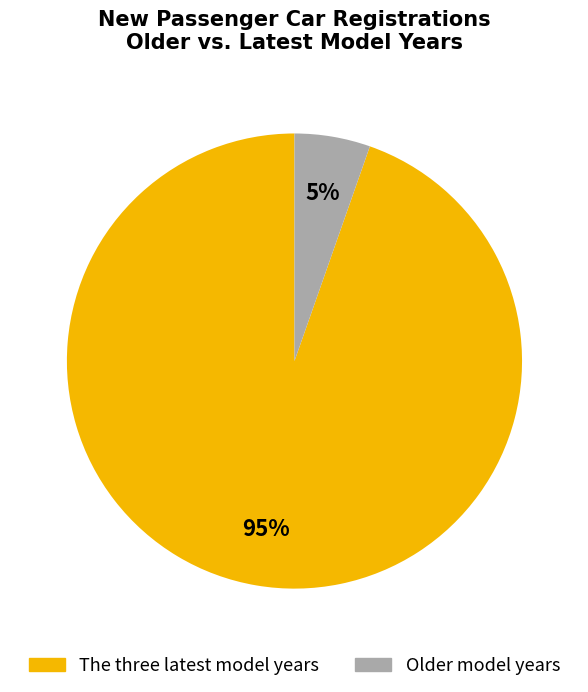

How many slices are in this pie chart?

2